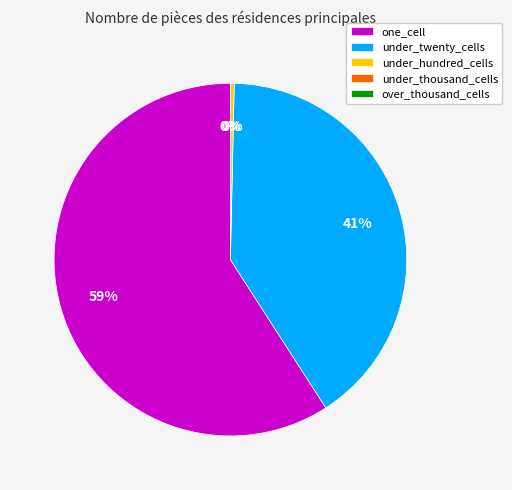

Which slice is the smallest?

under_thousand_cells